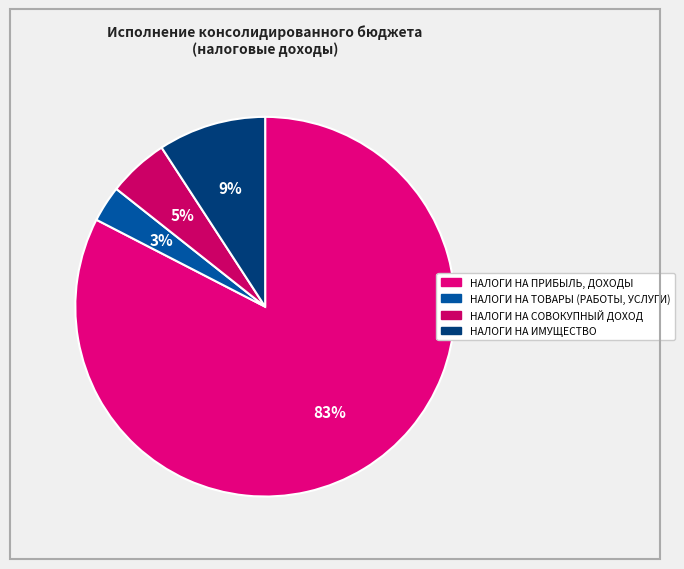

Is it true that НАЛОГИ НА ТОВАРЫ (РАБОТЫ, УСЛУГИ) is 3% of the pie?

True